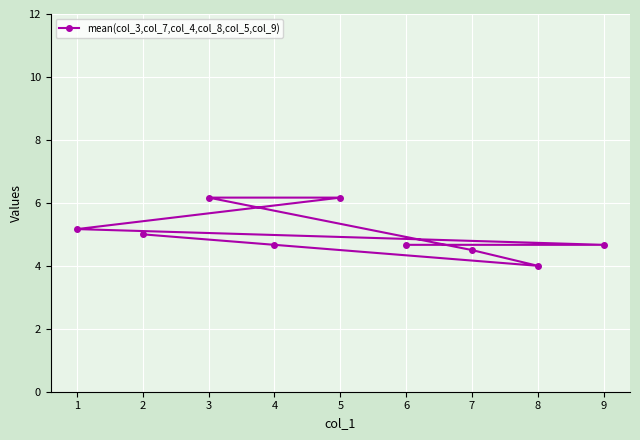

What is the value of the 3rd point from the left?

6.2